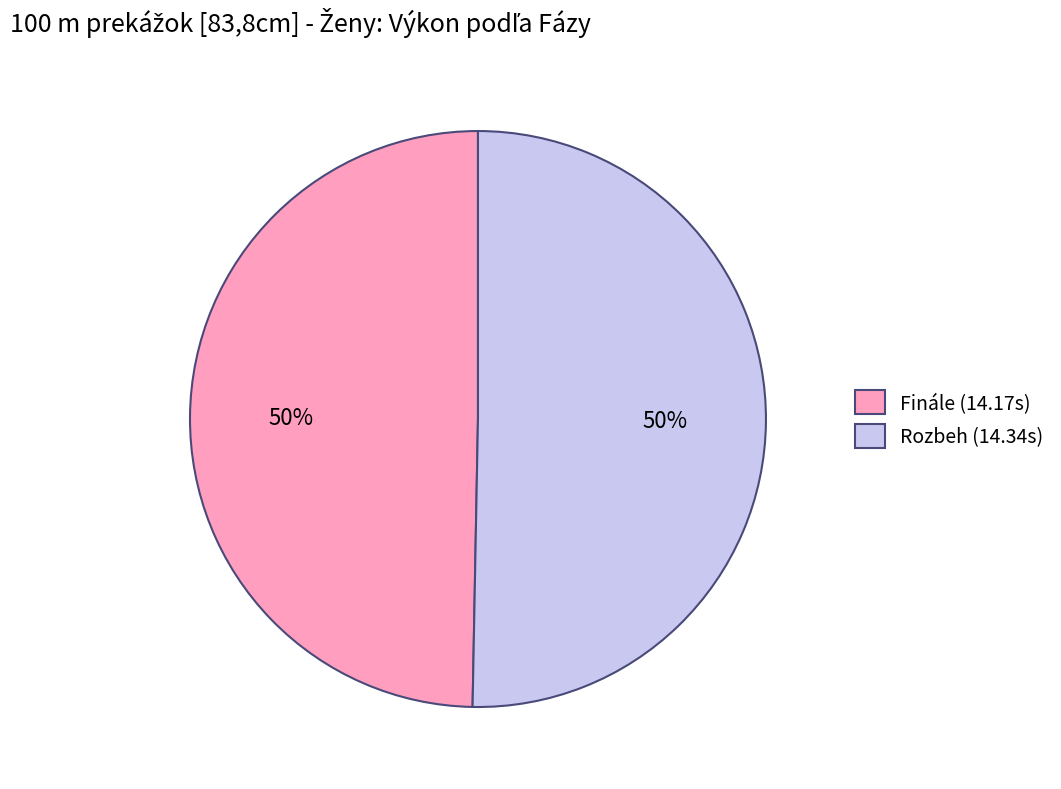

To the nearest percent, what is the combined percentage of Rozbeh (14.34s) and Finále (14.17s)?

100%